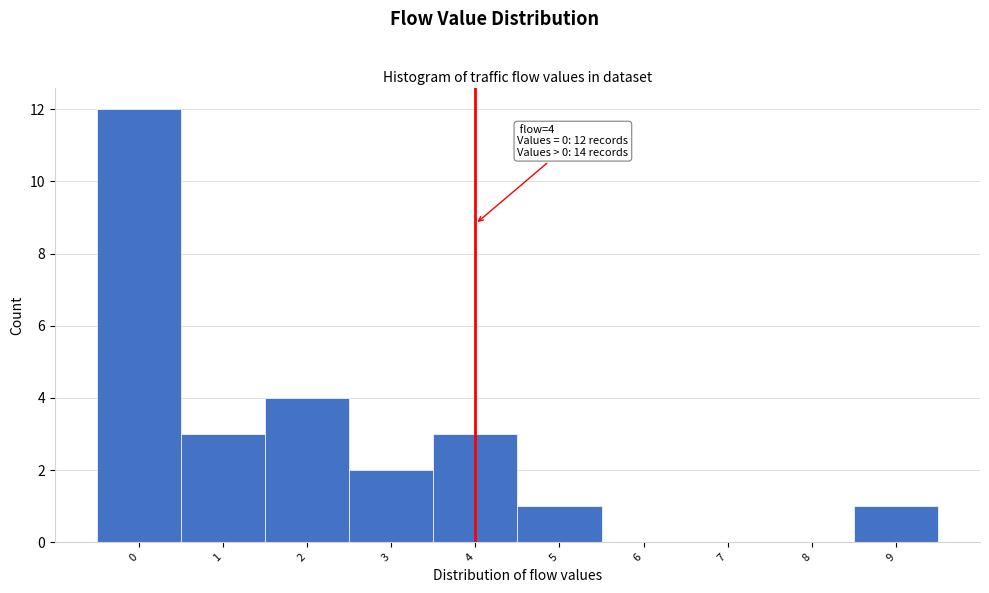

Over which range of the x-axis is the bar tallest?

-0.5 to 0.5